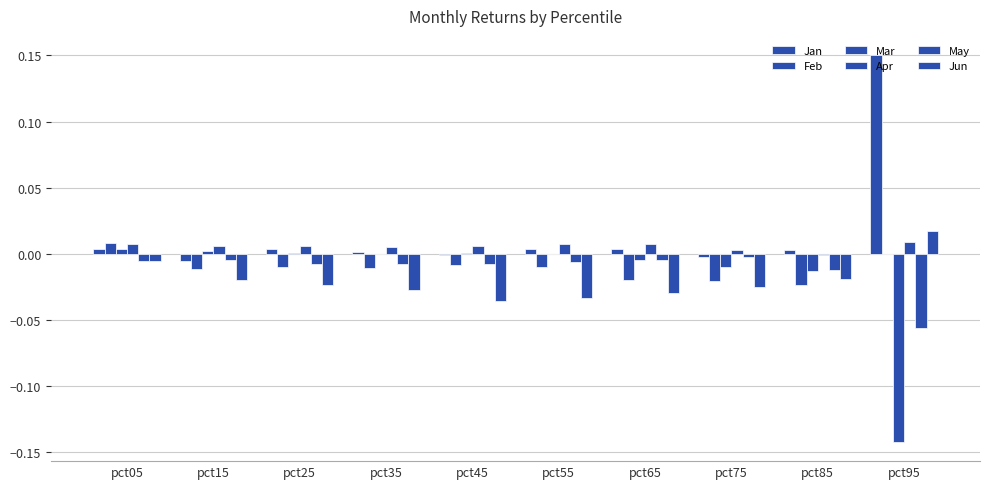

What is the sum of all Apr values?

0.1